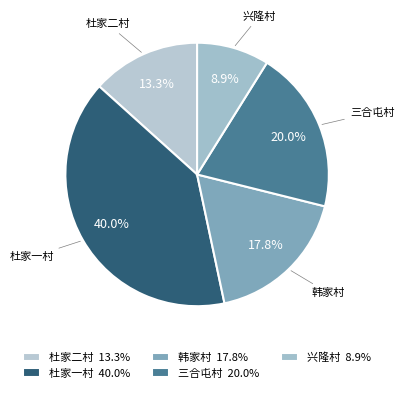

To the nearest percent, what percentage of the pie is 韩家村?

18%